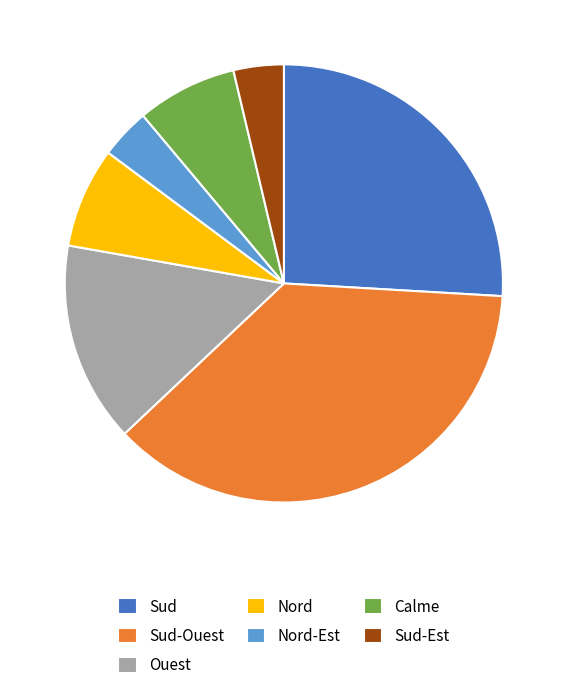

Does Nord represent more than half of the total?

No